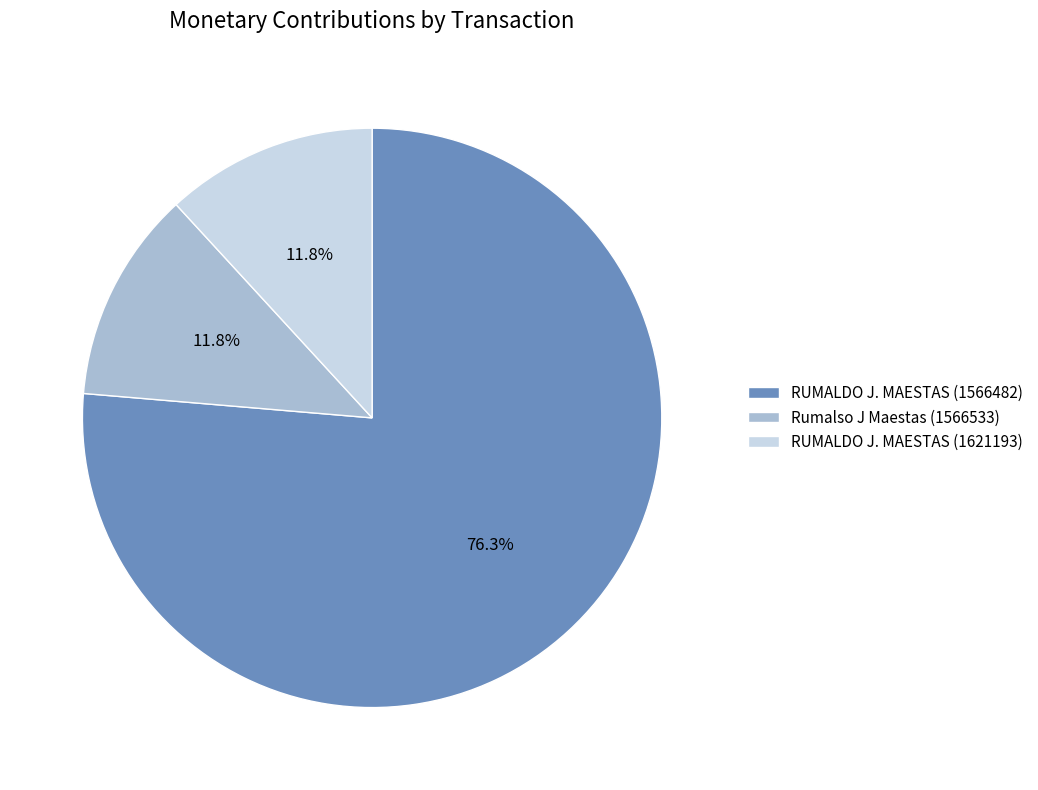

Between RUMALDO J. MAESTAS (1621193) and RUMALDO J. MAESTAS (1566482), which is larger?

RUMALDO J. MAESTAS (1566482)